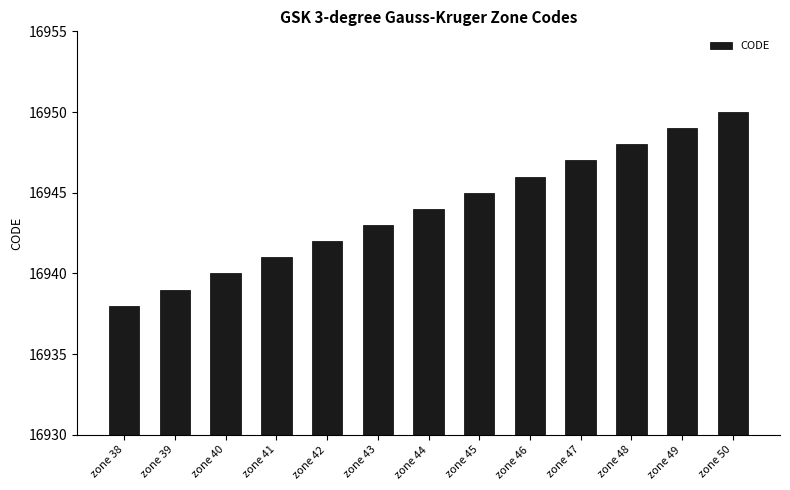

How many values are below 16944?

6